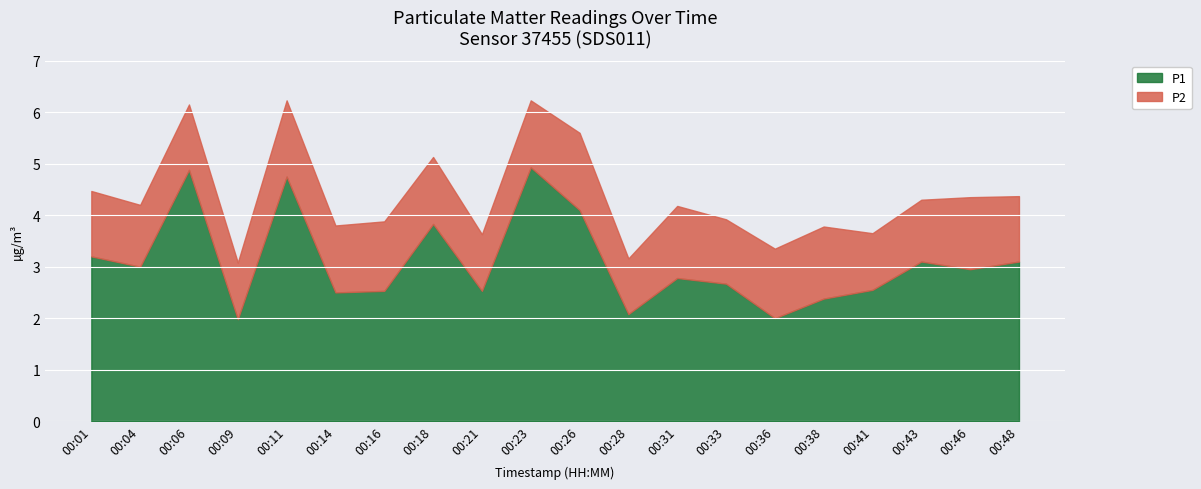

How many data points in P1 are above 2?

18